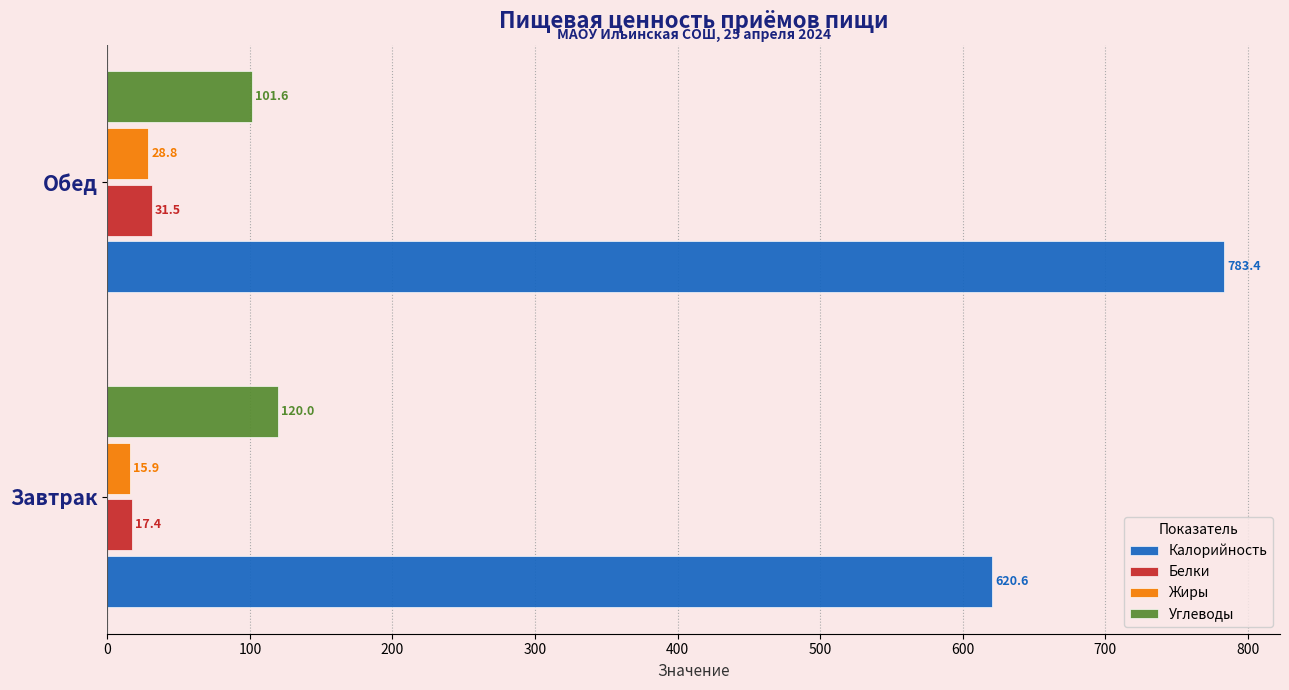

True or false: Калорийность has a value of 620.6 at Завтрак.

True